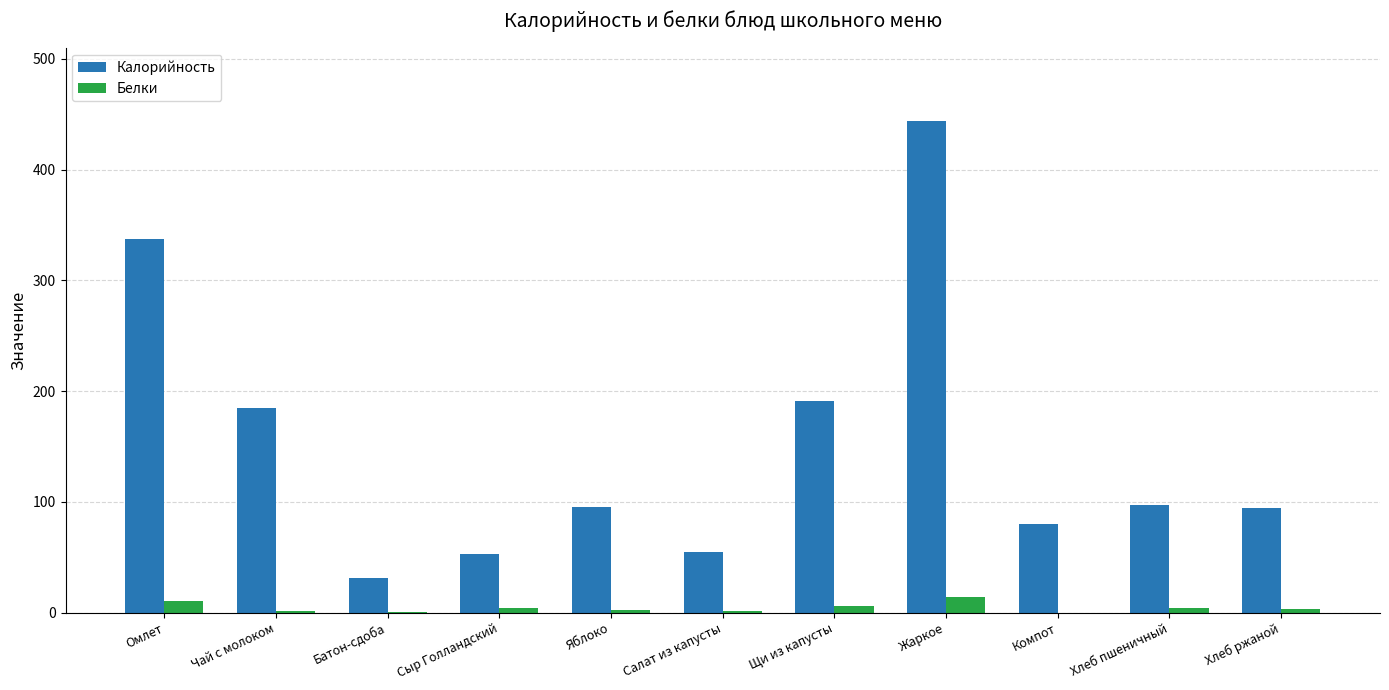

What is the sum of all Калорийность values?

1662.4